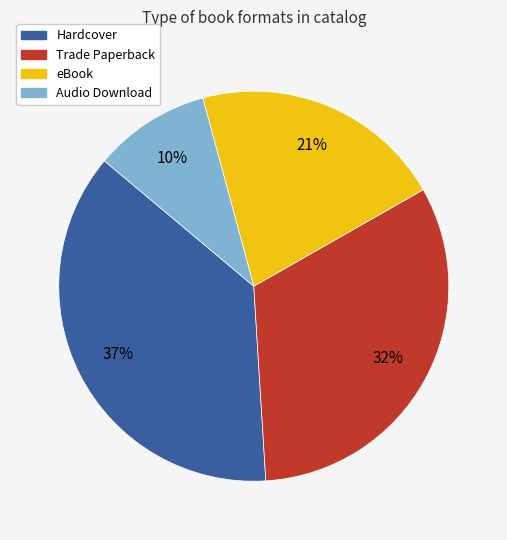

Which slice is the smallest?

Audio Download